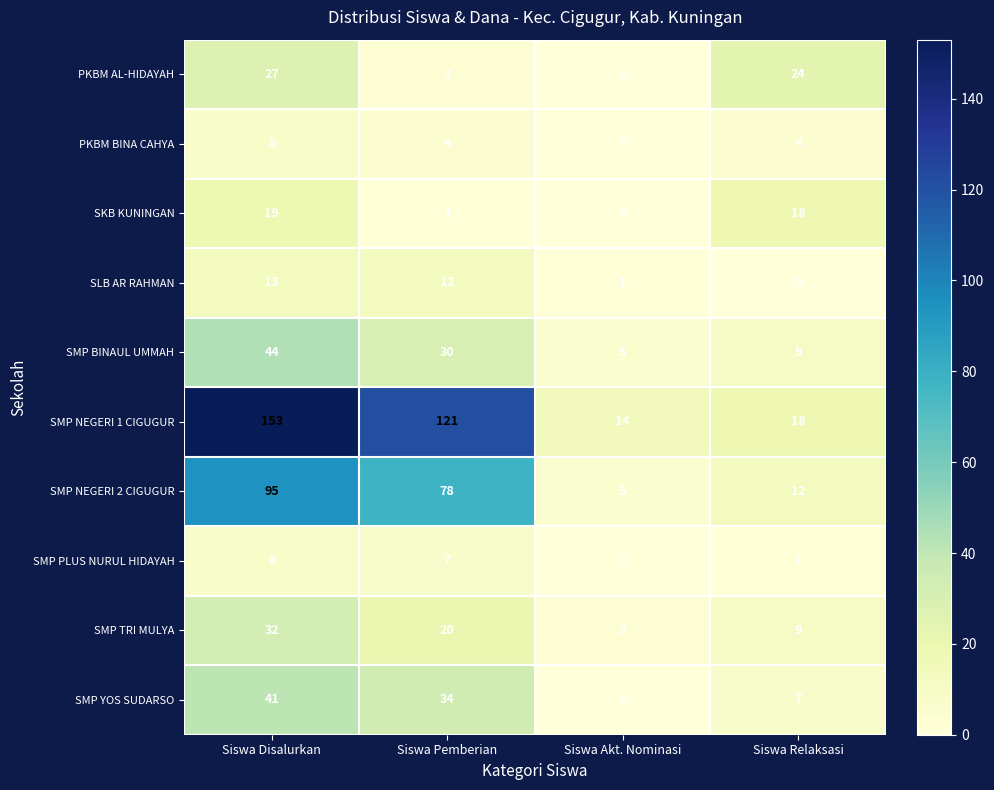

The SMP TRI MULYA series shows 3 at Siswa Akt. Nominasi. True or false?

True